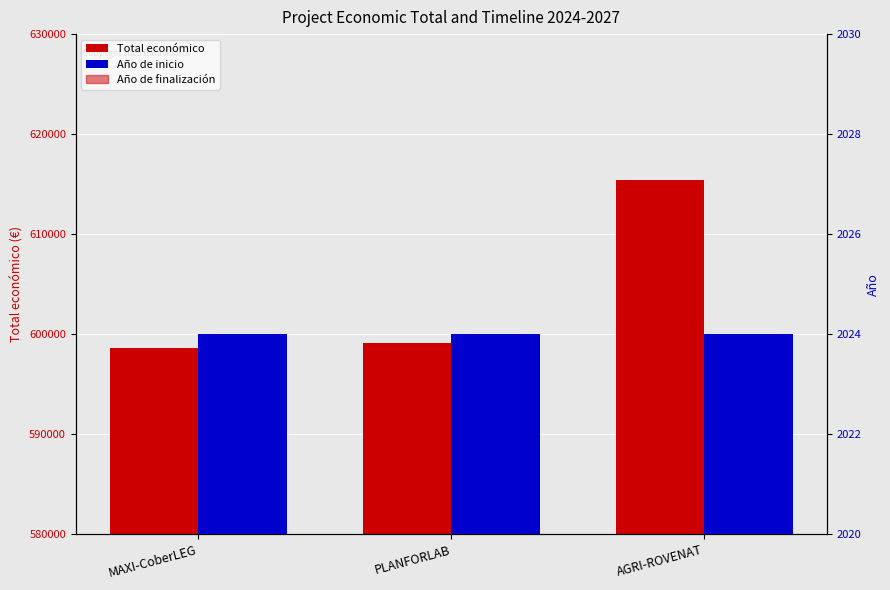

How many bars are there in each group?

2